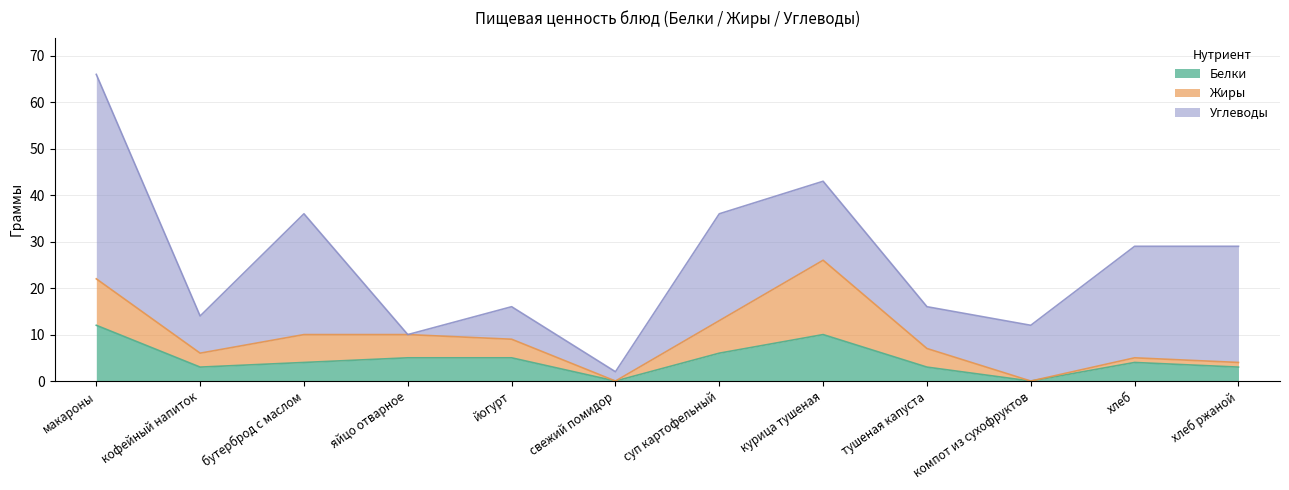

Which category has the highest value across all series?

макароны